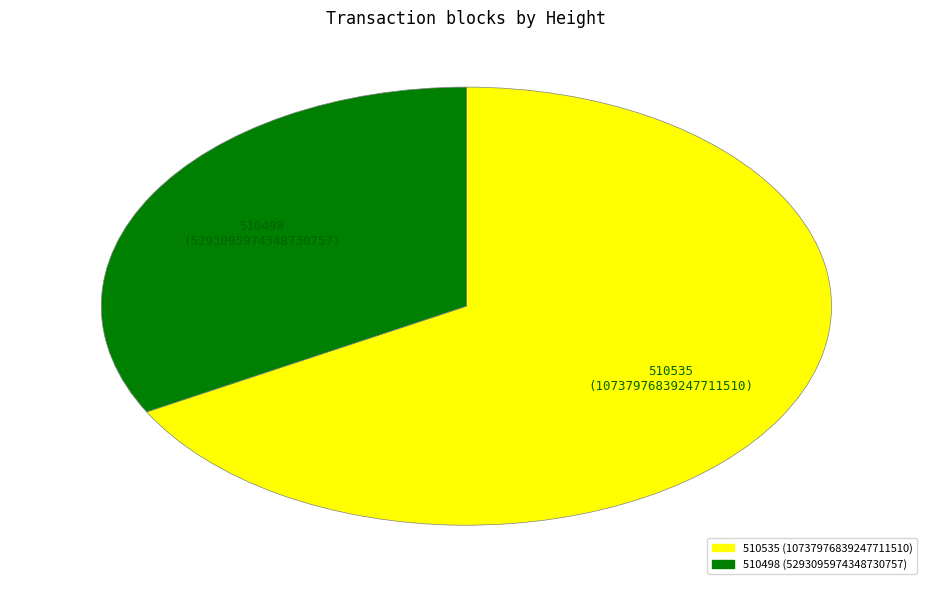

Does 510535 account for over 50% of the chart?

Yes